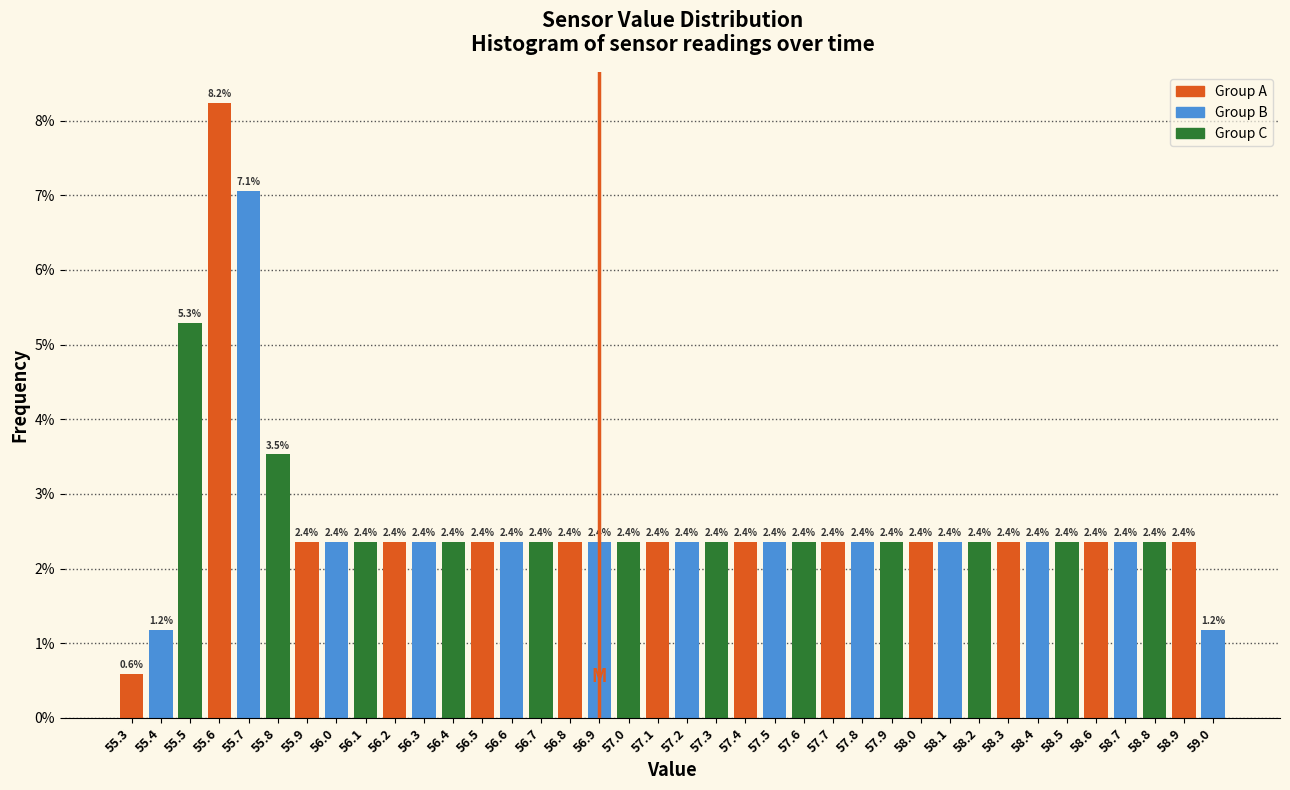

Over which range of the x-axis is the bar tallest?

55.55 to 55.65